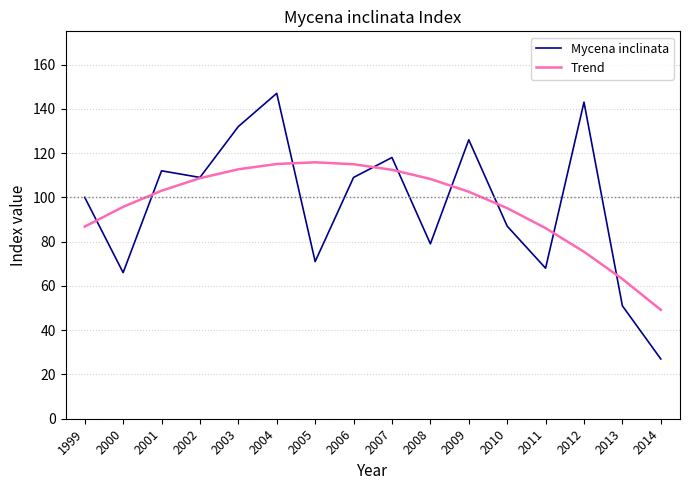

At which category is the sum across all series the highest?

2004